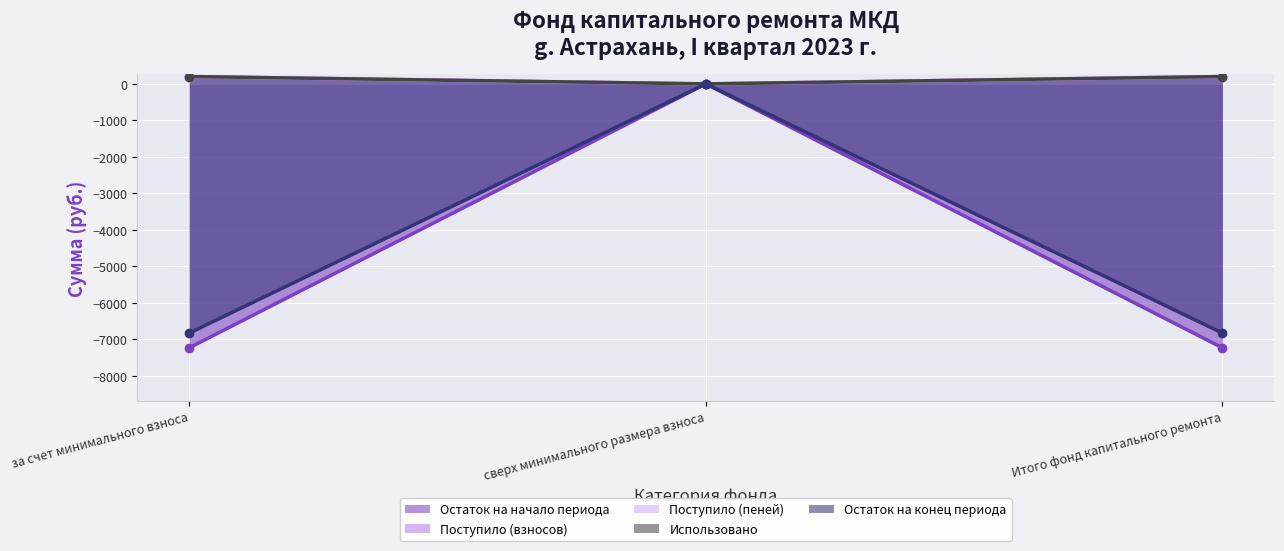

Is the value of Остаток на конец периода at за счет минимального взноса greater than the value of Поступило (взносов) at сверх минимального размера взноса?

Yes